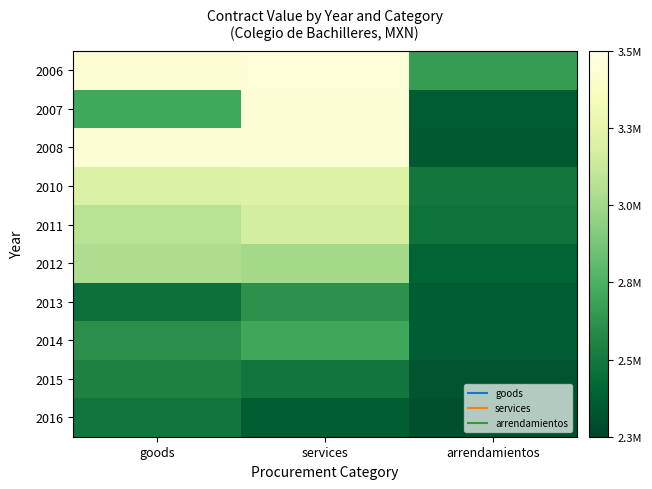

Reading left to right, what are all the values shown in this chart?

2006: goods=3448275.9	services=3450484.6	arrendamientos=2697753.2
2007: goods=2745000.0	services=3448275.9	arrendamientos=2398600.0
2008: goods=3445310.2	services=3448275.9	arrendamientos=2389184.0
2010: goods=3208605.0	services=3224789.4	arrendamientos=2534850.0
2011: goods=3085000.0	services=3181464.6	arrendamientos=2512000.0
2012: goods=3059013.2	services=3022059.8	arrendamientos=2439255.0
2013: goods=2499880.0	services=2655170.8	arrendamientos=2406000.0
2014: goods=2644650.0	services=2739179.7	arrendamientos=2400000.0
2015: goods=2581342.8	services=2526106.3	arrendamientos=2370000.0
2016: goods=2525958.0	services=2403244.8	arrendamientos=2350000.0